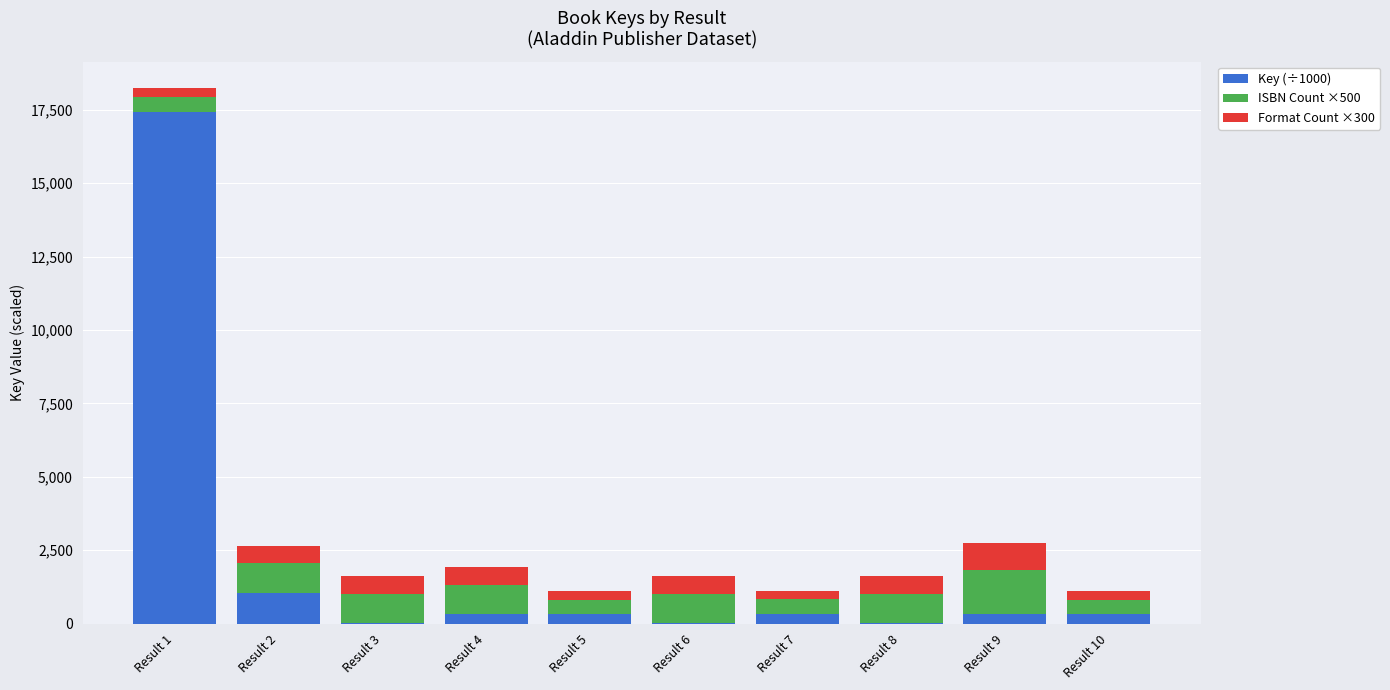

What is the total value across all series at Result 6?

1605.5